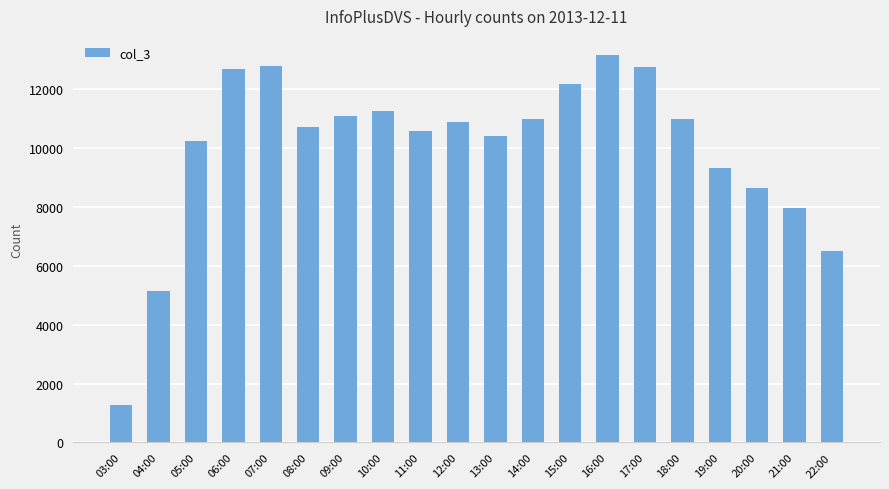

What value does the data have at 15:00, to the nearest 10?

12200